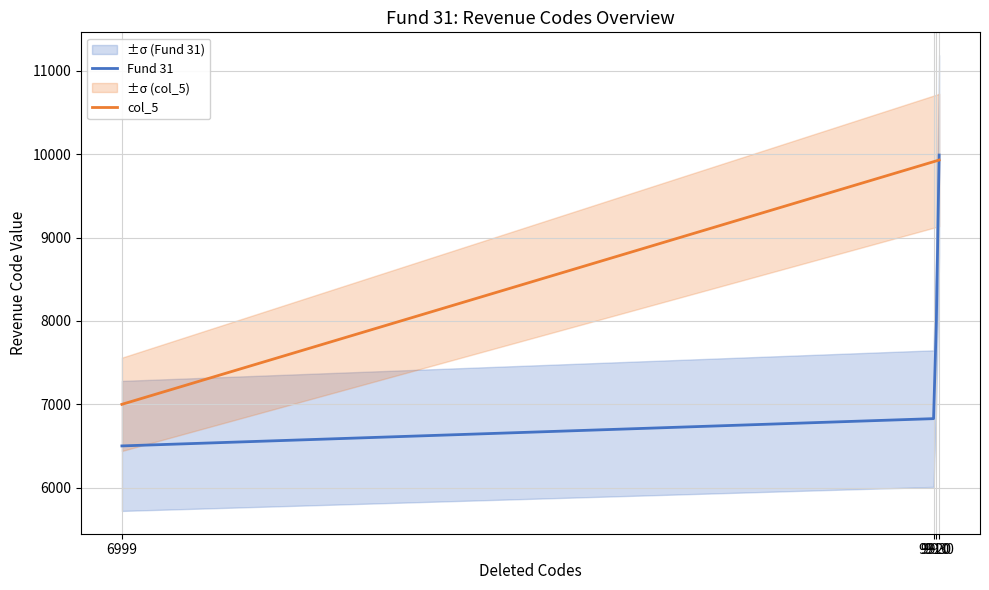

Between 6999 and 9930, which series saw the biggest shift?

Fund 31